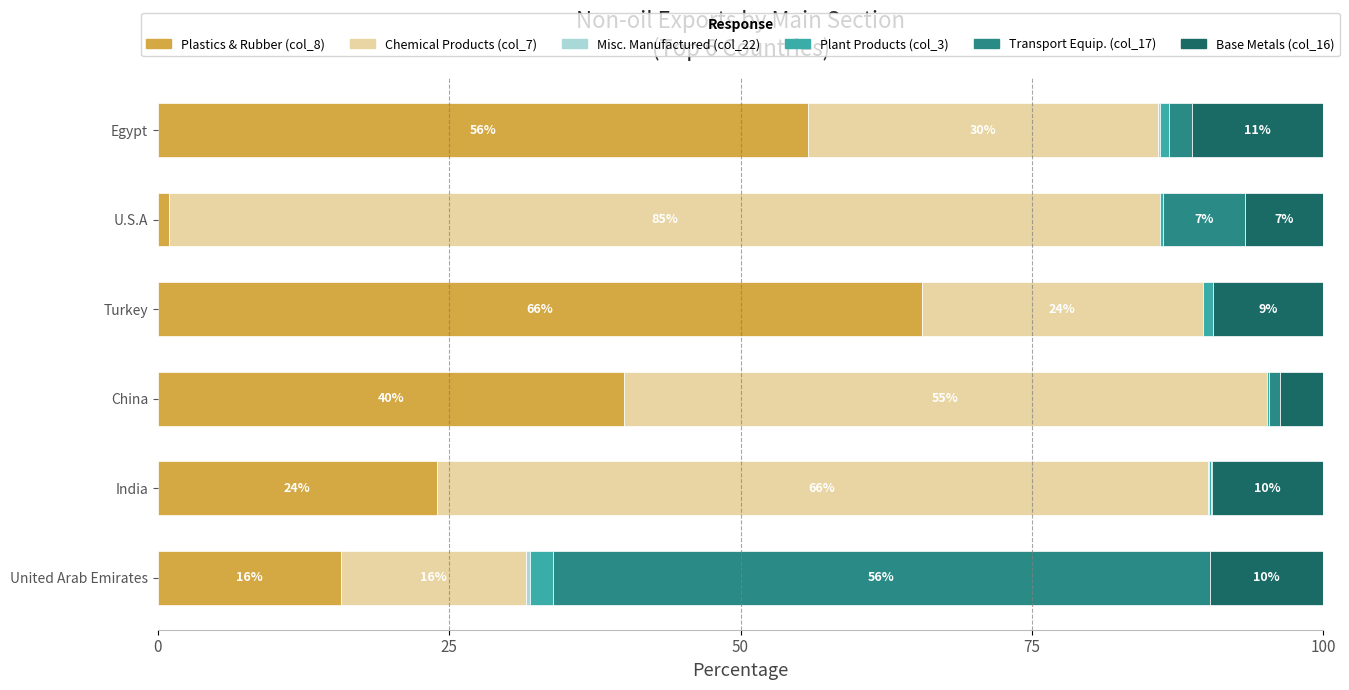

The value of Plastics & Rubber (col_8) at Turkey is 65.5. True or false?

True